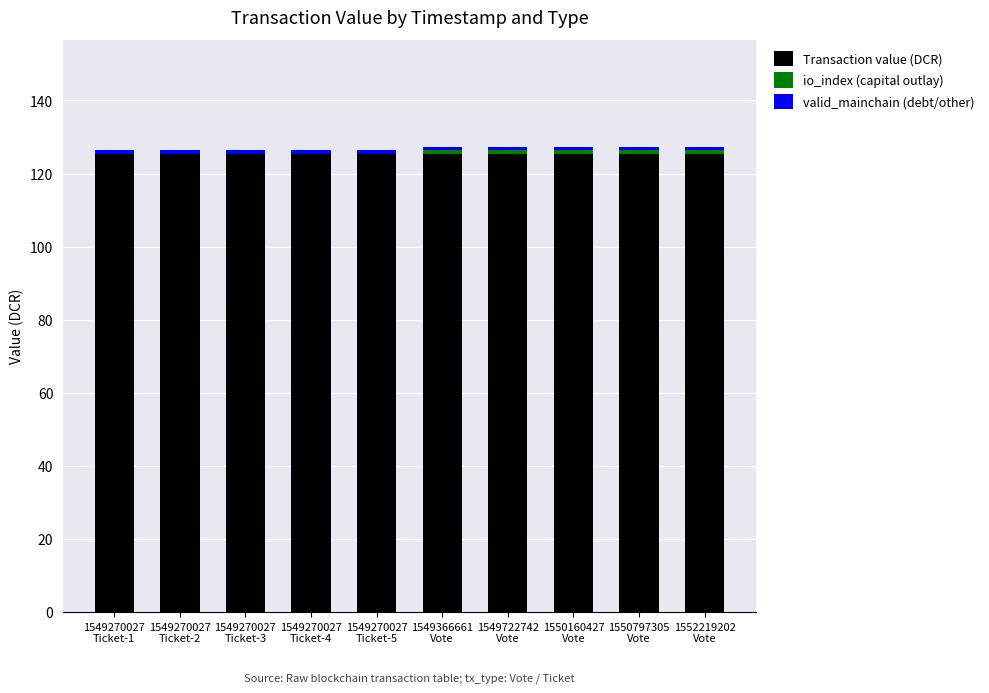

What is the sum of all Transaction value (DCR) values?

1253.1